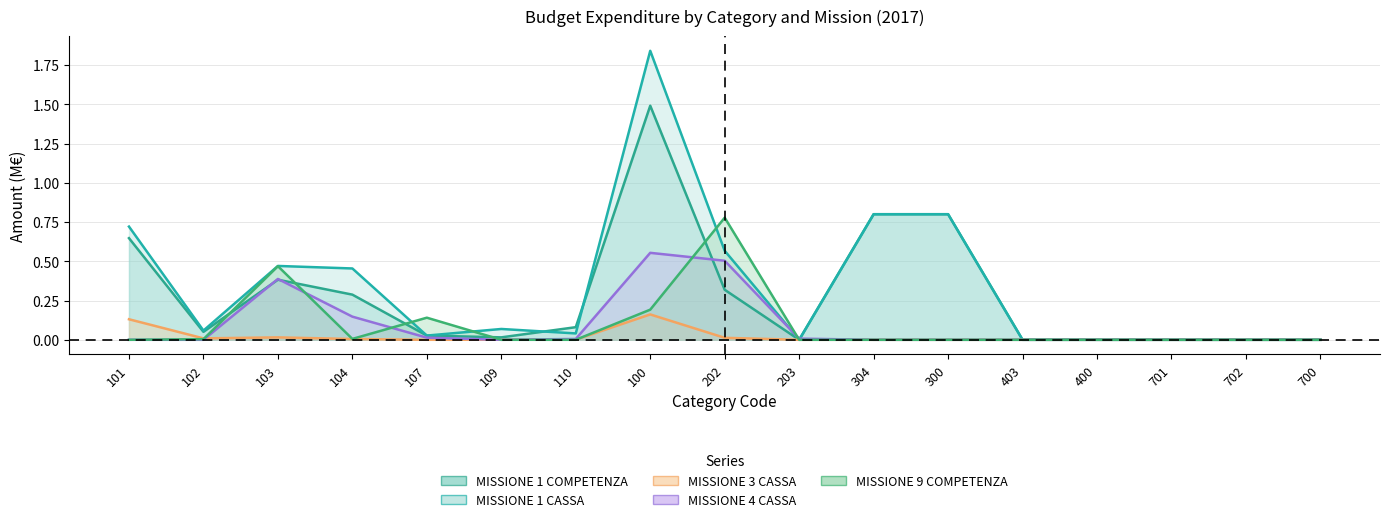

True or false: MISSIONE 1 CASSA has more than 2 interior local peaks.

True